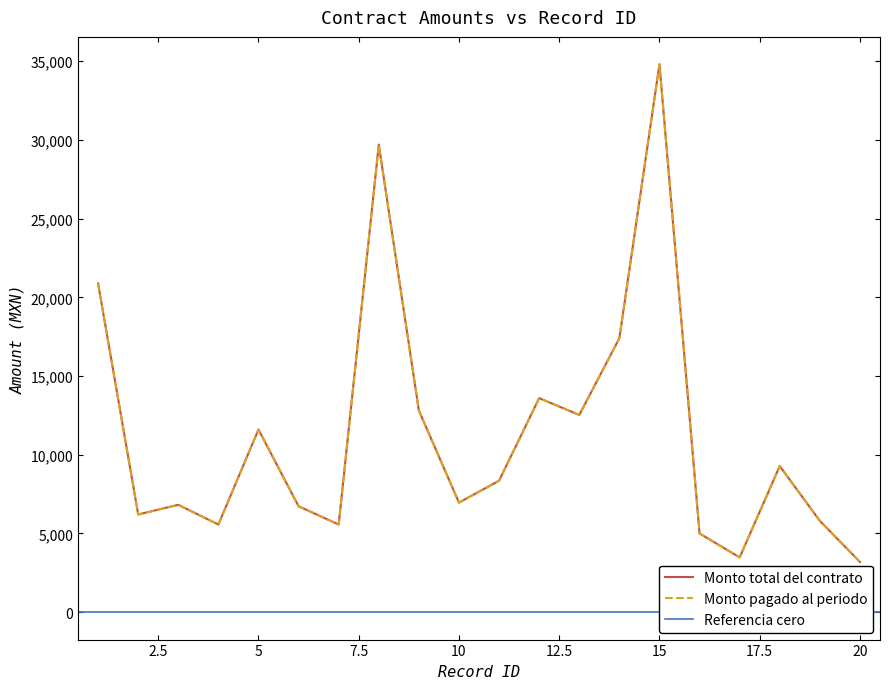

Between 6 and 9, which is larger?

9